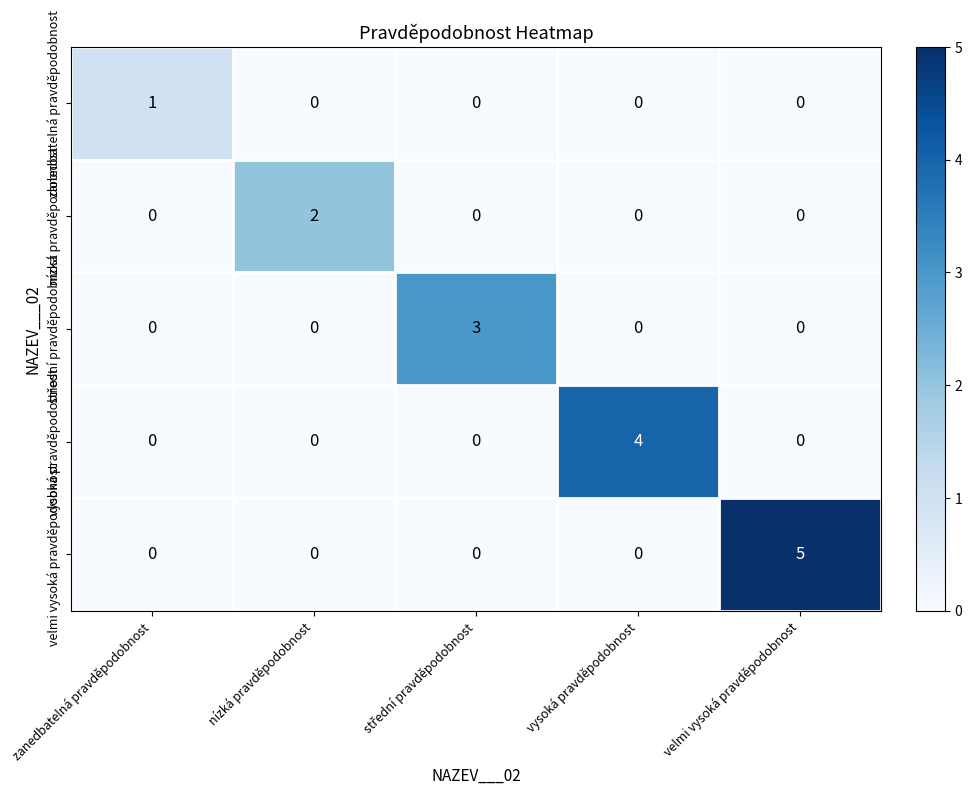

How many distinct data groups are displayed?

5